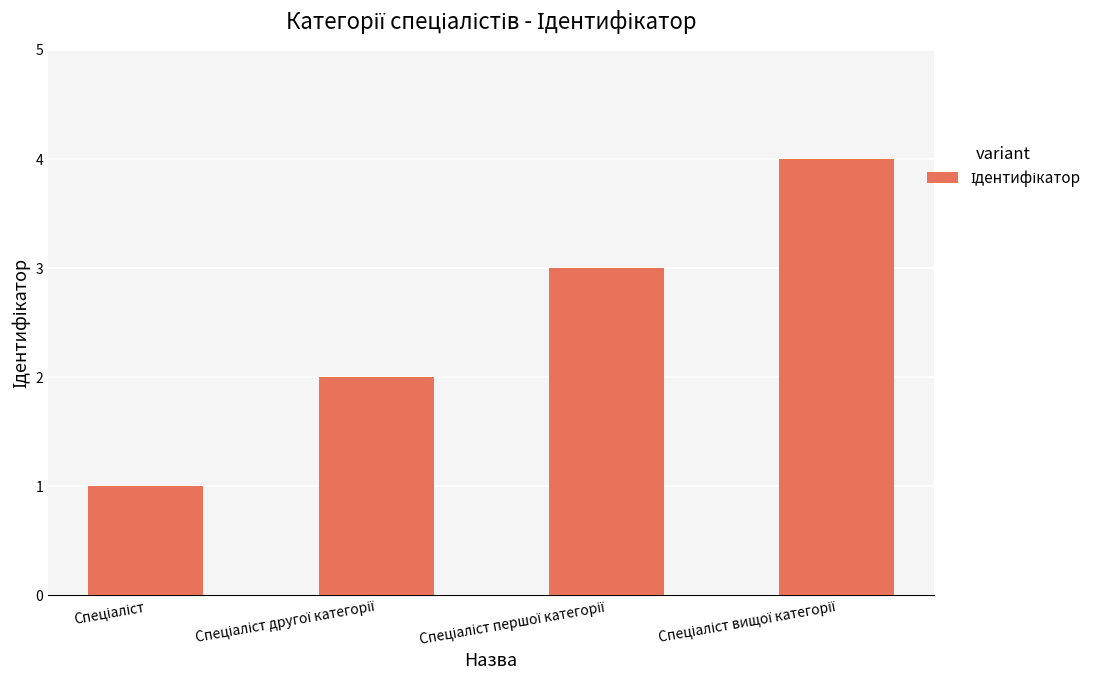

What is the maximum value shown in the chart?

4